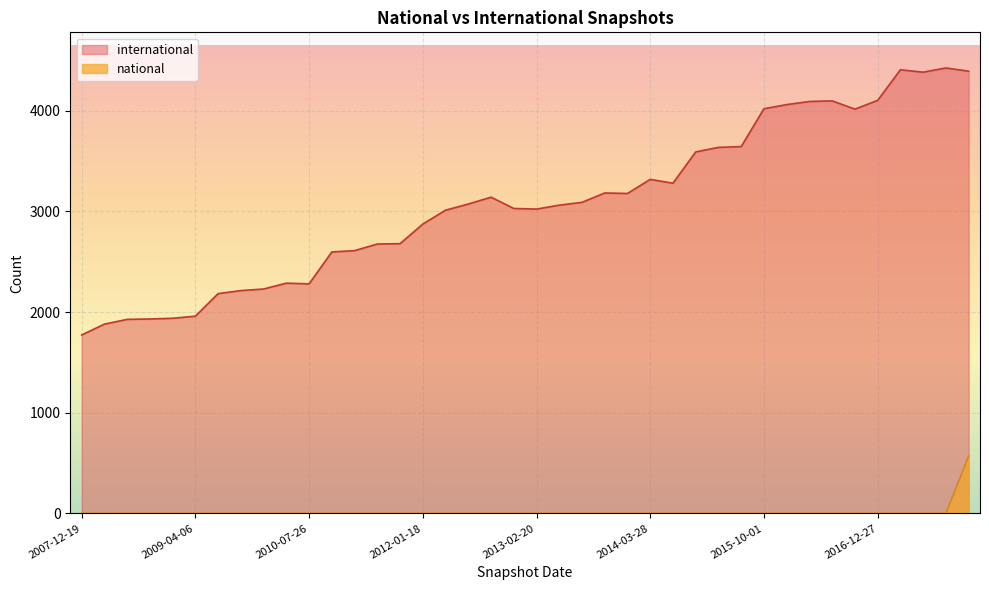

What is the label of the 4th point from the left?

2008-10-10